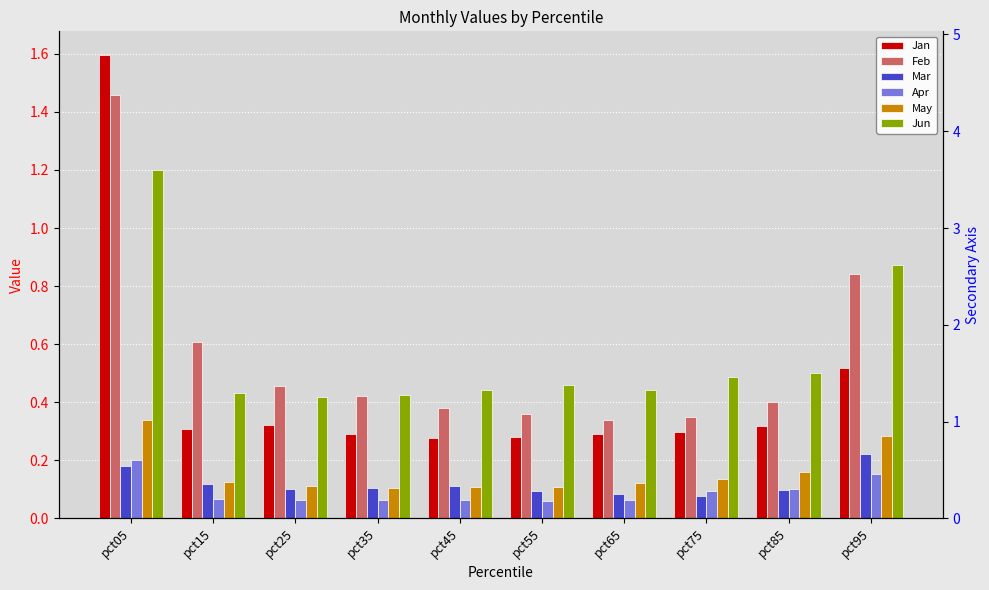

Rank the categories by Jan value from highest to lowest.

pct05, pct95, pct25, pct85, pct15, pct75, pct65, pct35, pct55, pct45